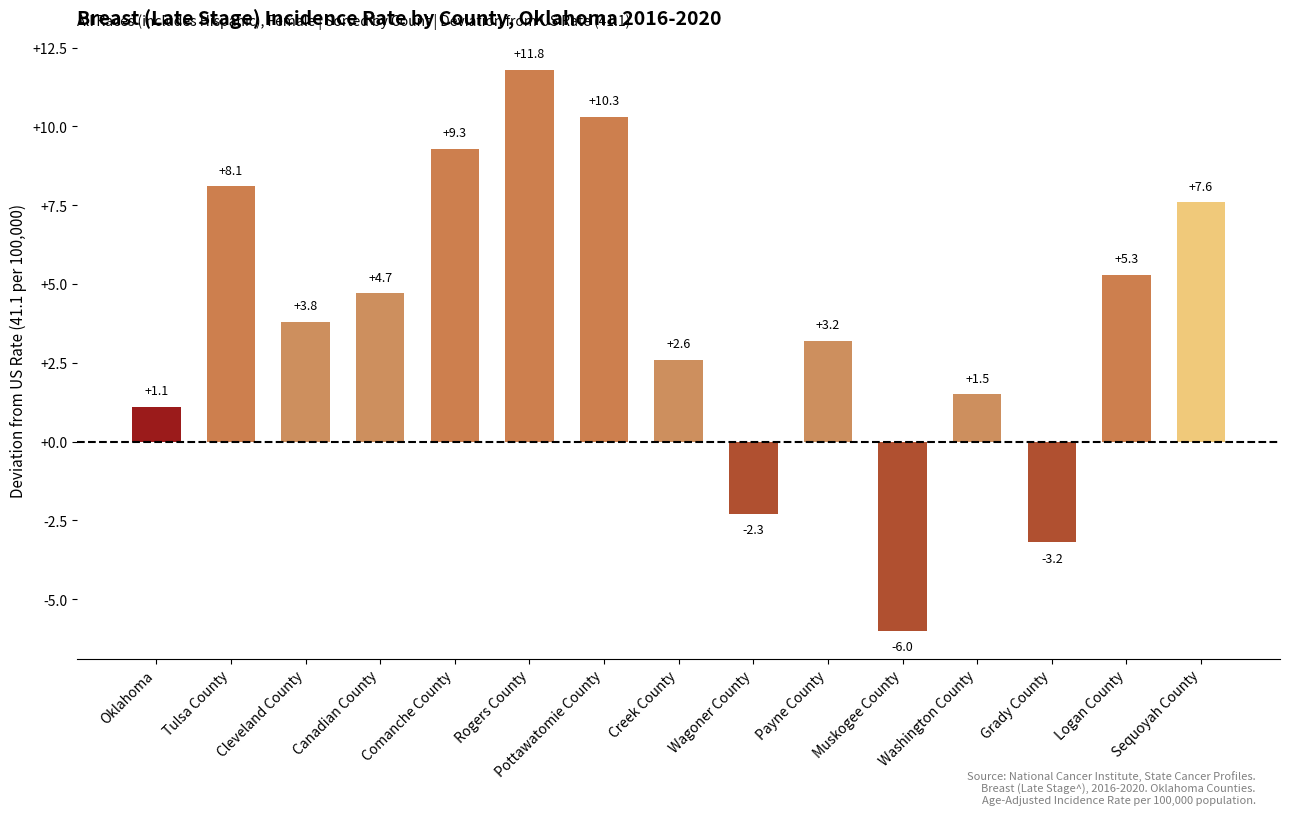

How many distinct data groups are displayed?

1